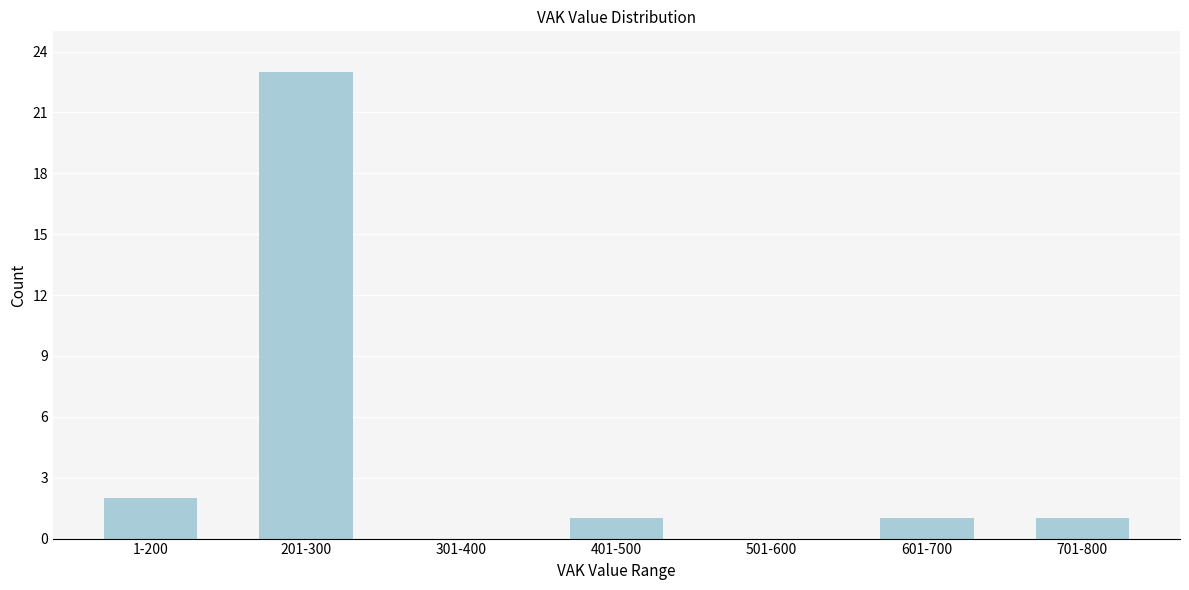

Reading left to right, what are all the values shown in this chart?

1-200=2	201-300=23	301-400=0	401-500=1	501-600=0	601-700=1	701-800=1